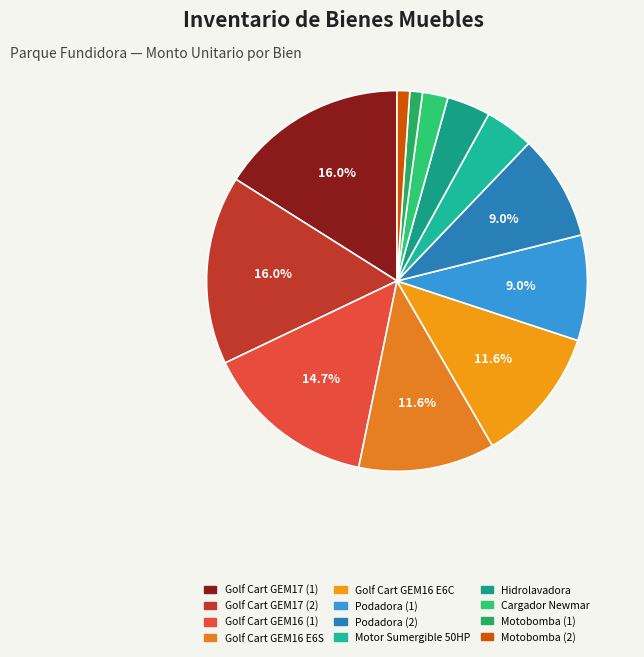

Is there a majority slice in this chart?

No